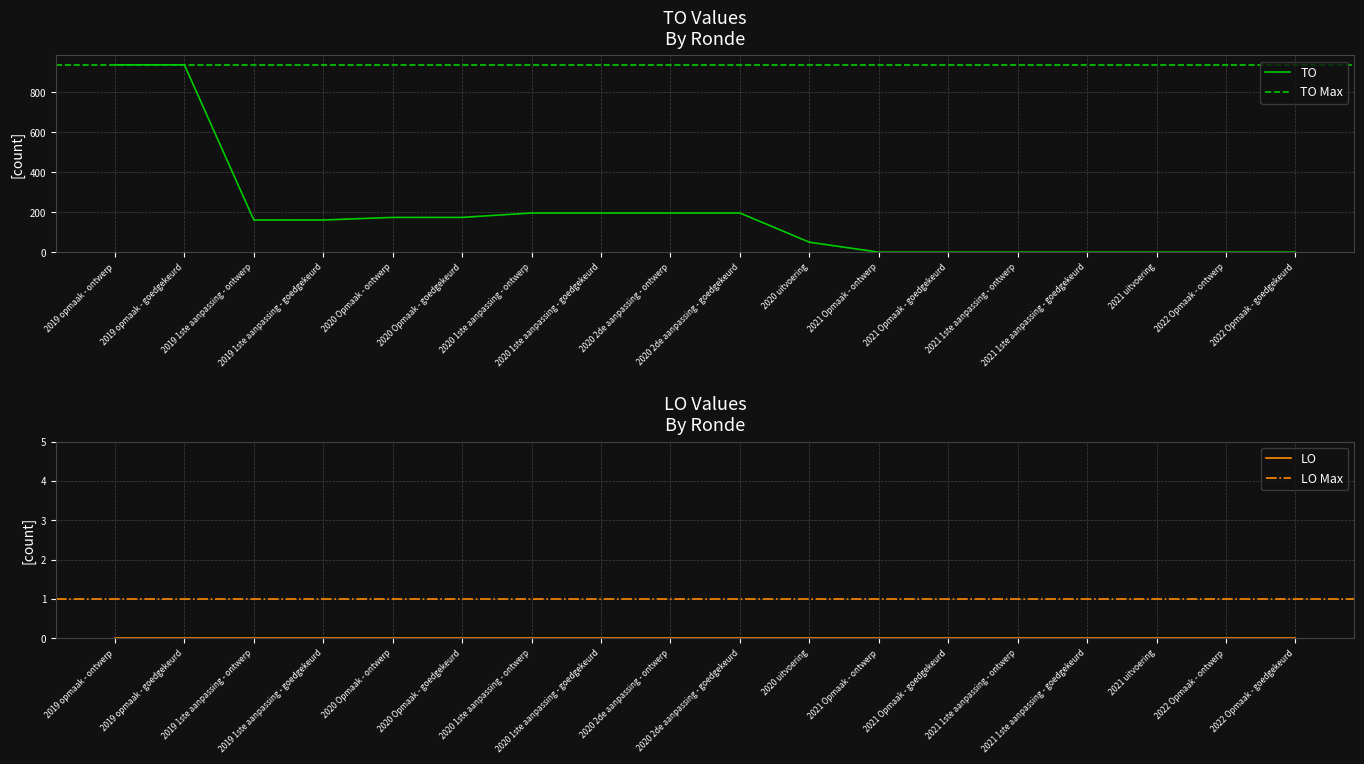

Reading left to right, list all the values displayed in this chart.

2019 opmaak - ontwerp=937	2019 opmaak - goedgekeurd=937	2019 1ste aanpassing - ontwerp=161	2019 1ste aanpassing - goedgekeurd=161	2020 Opmaak - ontwerp=174	2020 Opmaak - goedgekeurd=174	2020 1ste aanpassing - ontwerp=196	2020 1ste aanpassing - goedgekeurd=196	2020 2de aanpassing - ontwerp=196	2020 2de aanpassing - goedgekeurd=196	2020 uitvoering=50	2021 Opmaak - ontwerp=0	2021 Opmaak - goedgekeurd=0	2021 1ste aanpassing - ontwerp=0	2021 1ste aanpassing - goedgekeurd=0	2021 uitvoering=0	2022 Opmaak - ontwerp=0	2022 Opmaak - goedgekeurd=0